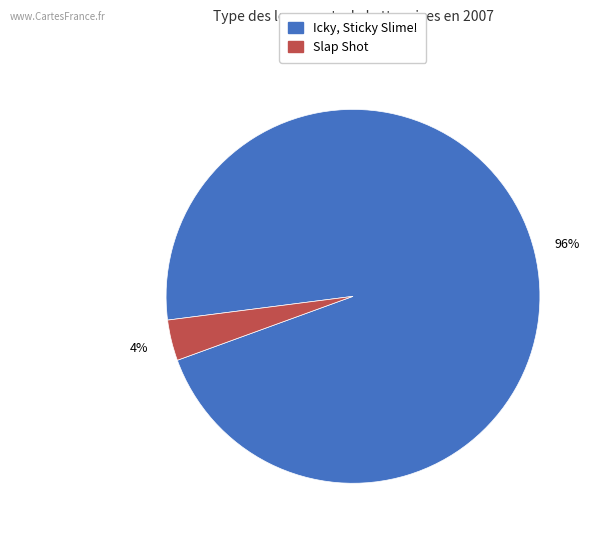

How many segments does this pie chart have?

2